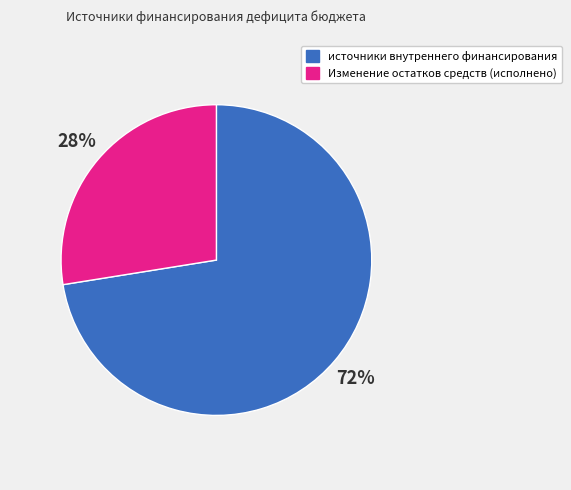

To the nearest percent, what is the average slice percentage?

50%